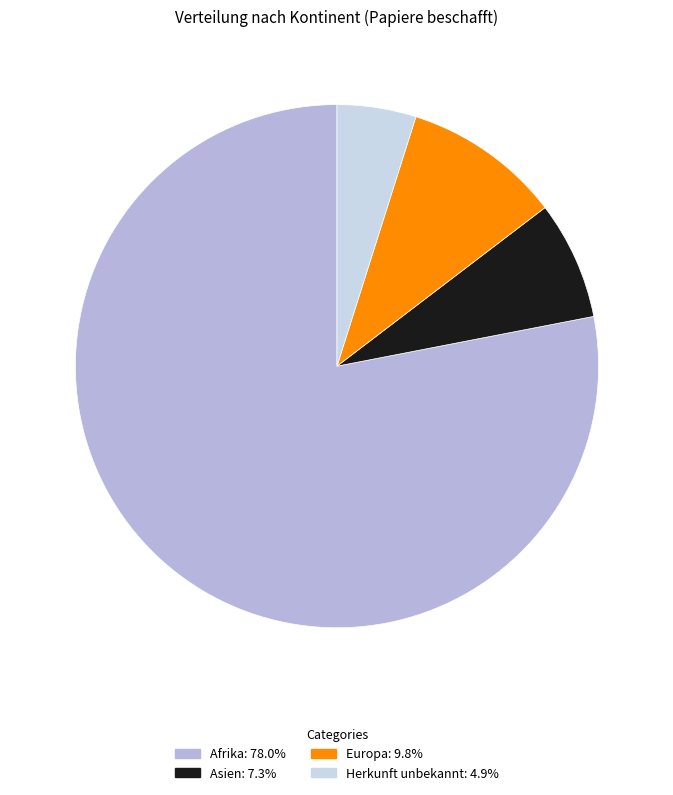

Does any single category account for the majority?

Yes